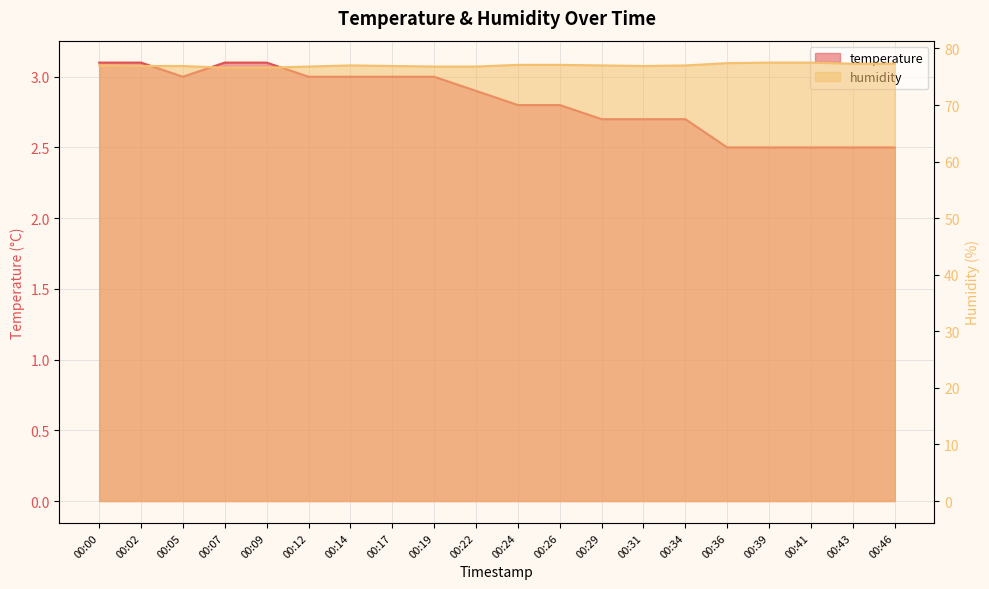

What is the difference between the maximum and minimum values in the humidity series?

0.9